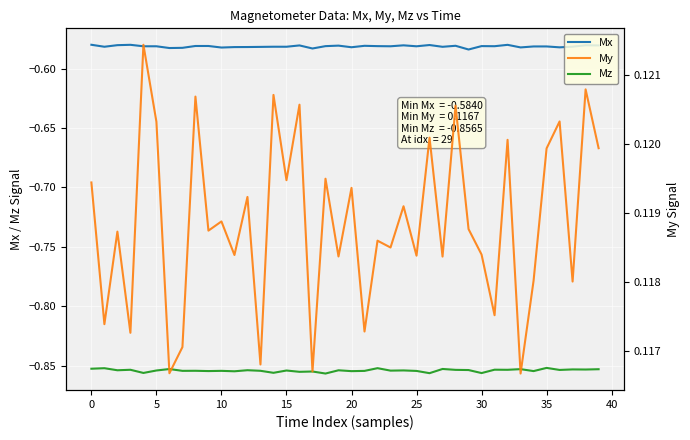

True or false: Mz has a value of -1.1 at 31.

False